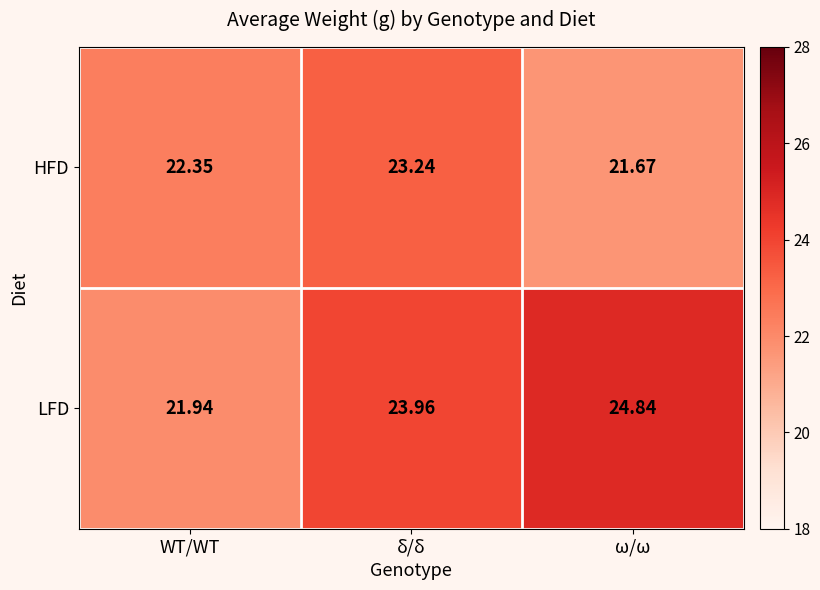

Rank the series at WT/WT from highest to lowest value.

HFD, LFD